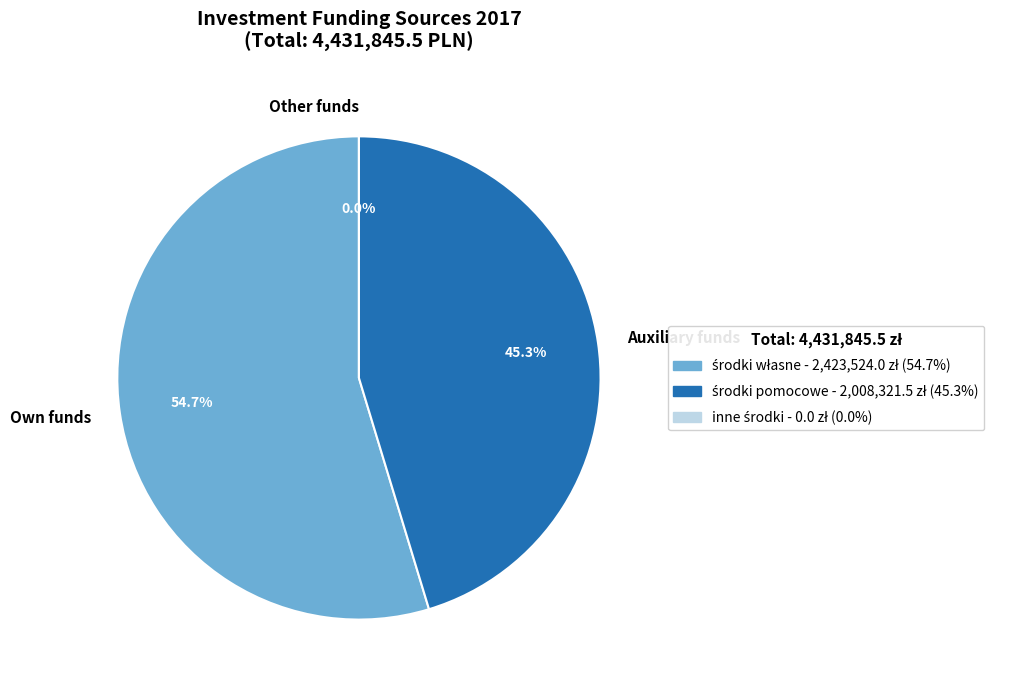

The inne środki slice represents 0% of the pie. True or false?

True